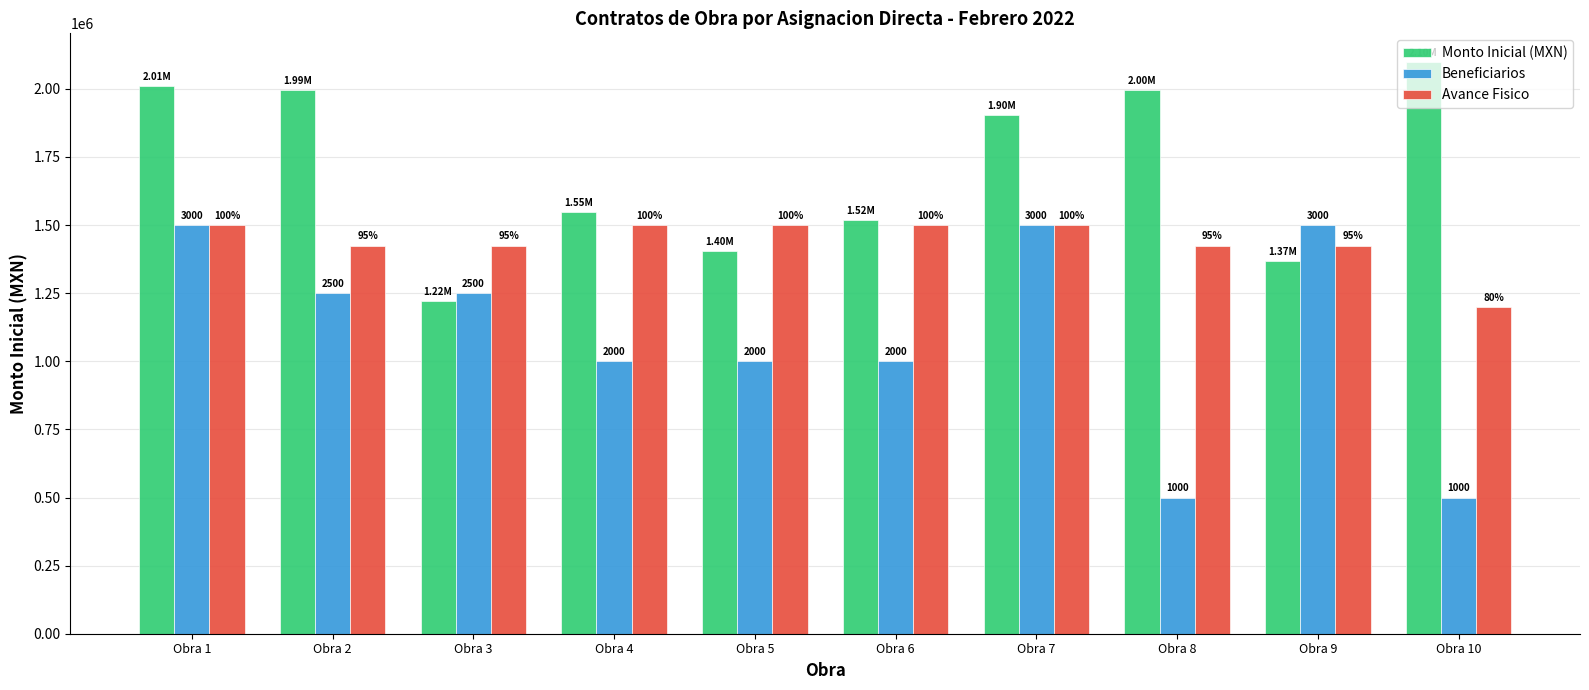

The Beneficiarios series shows 676610.5 at Obra 2. True or false?

False